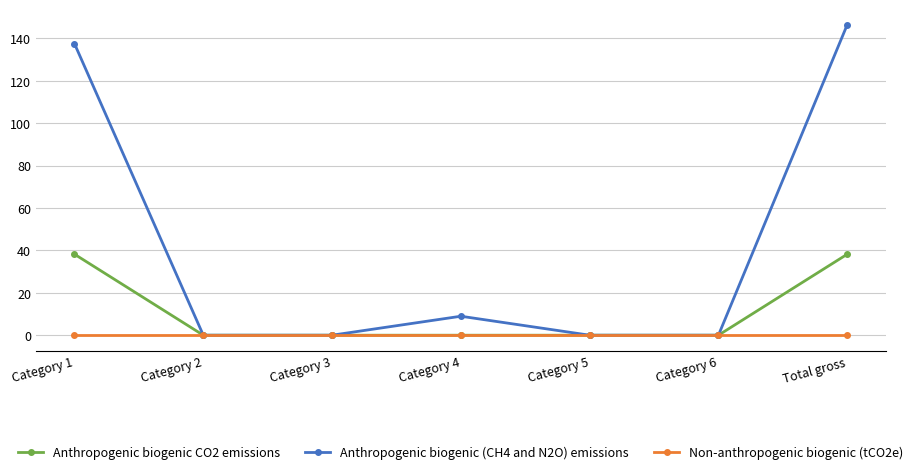

The value of Non-anthropogenic biogenic (tCO2e) at Category 1 is 0.0. True or false?

True